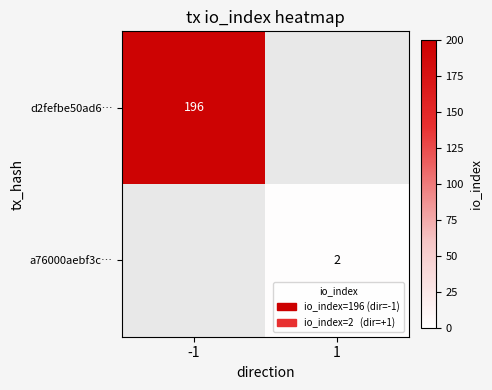

How many distinct data groups are displayed?

2